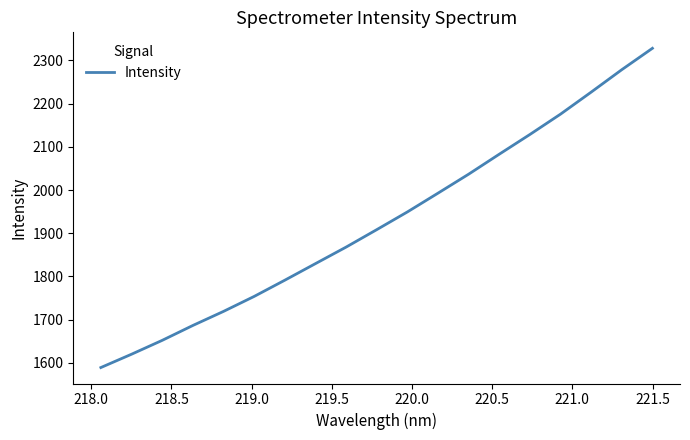

What is the difference between the maximum and minimum values?

739.0